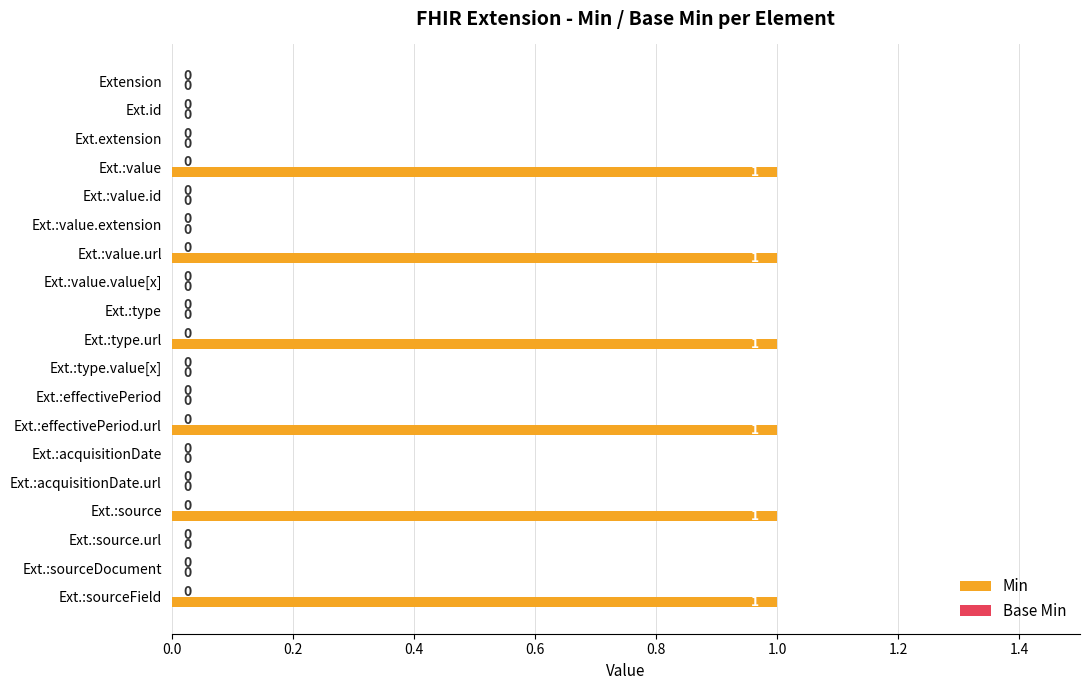

What is the sum of all values?

6